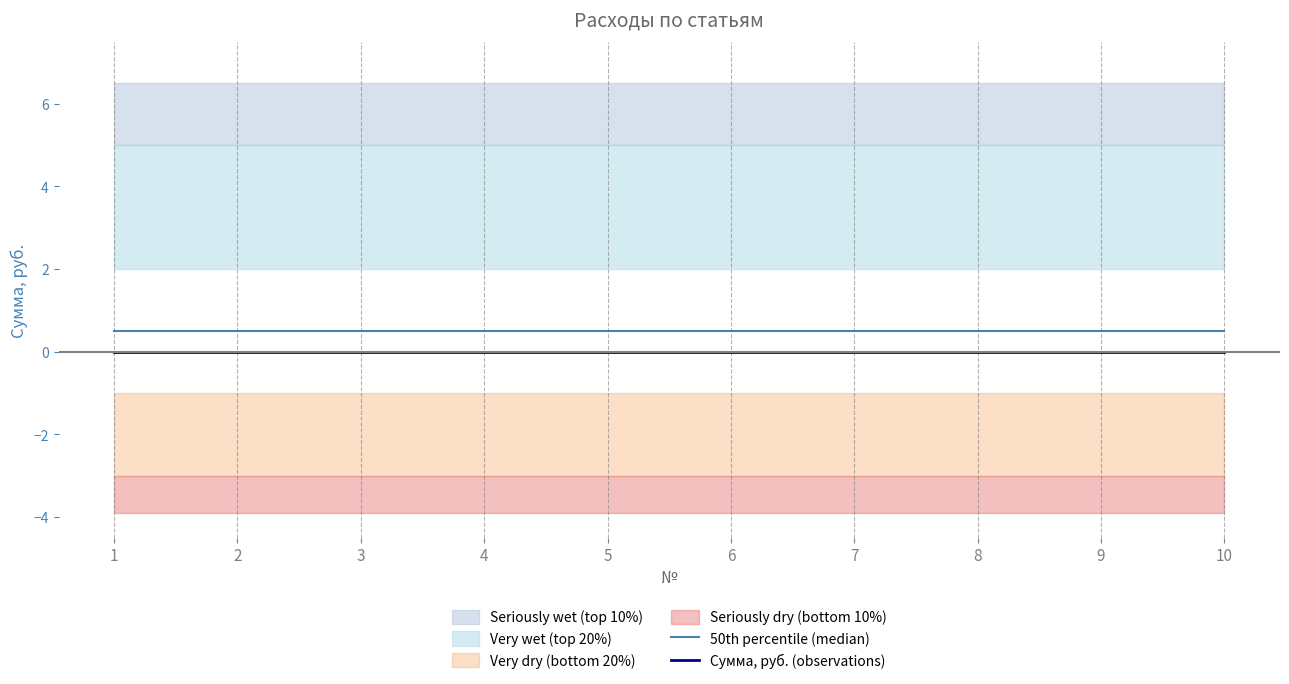

Is this an area chart (filled region under the line)?

No